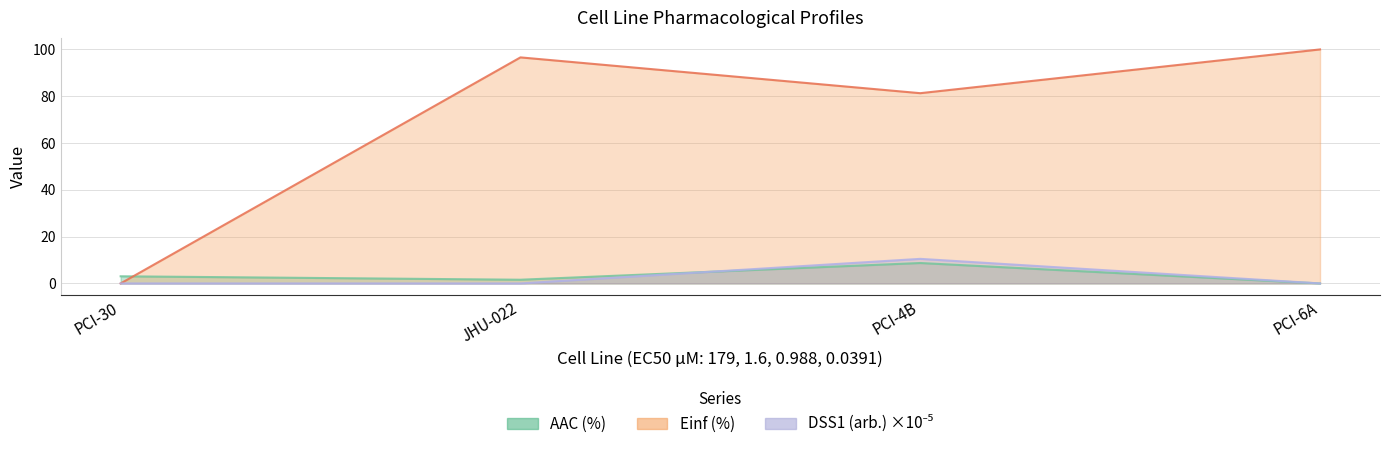

Between PCI-30 and JHU-022, which series saw the biggest shift?

Einf (%)